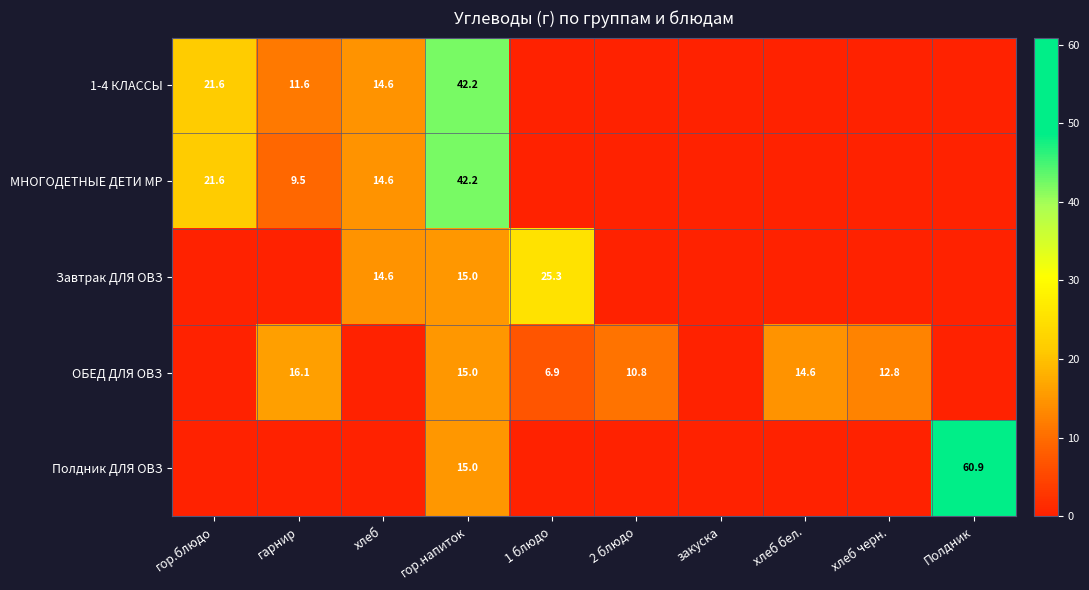

What is the sum of the ОБЕД ДЛЯ ОВЗ values at хлеб бел. and гор.напиток?

29.6